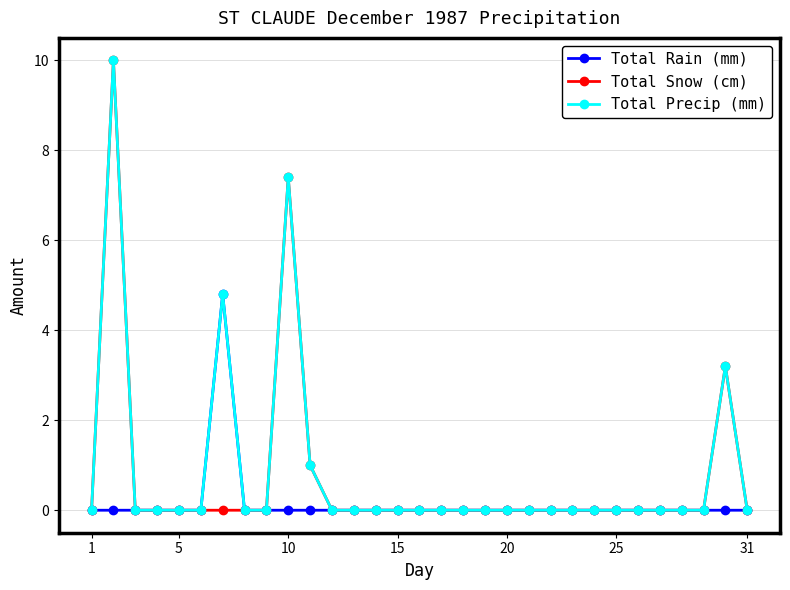

True or false: Total Snow (cm) has more than 0 interior local peaks.

True